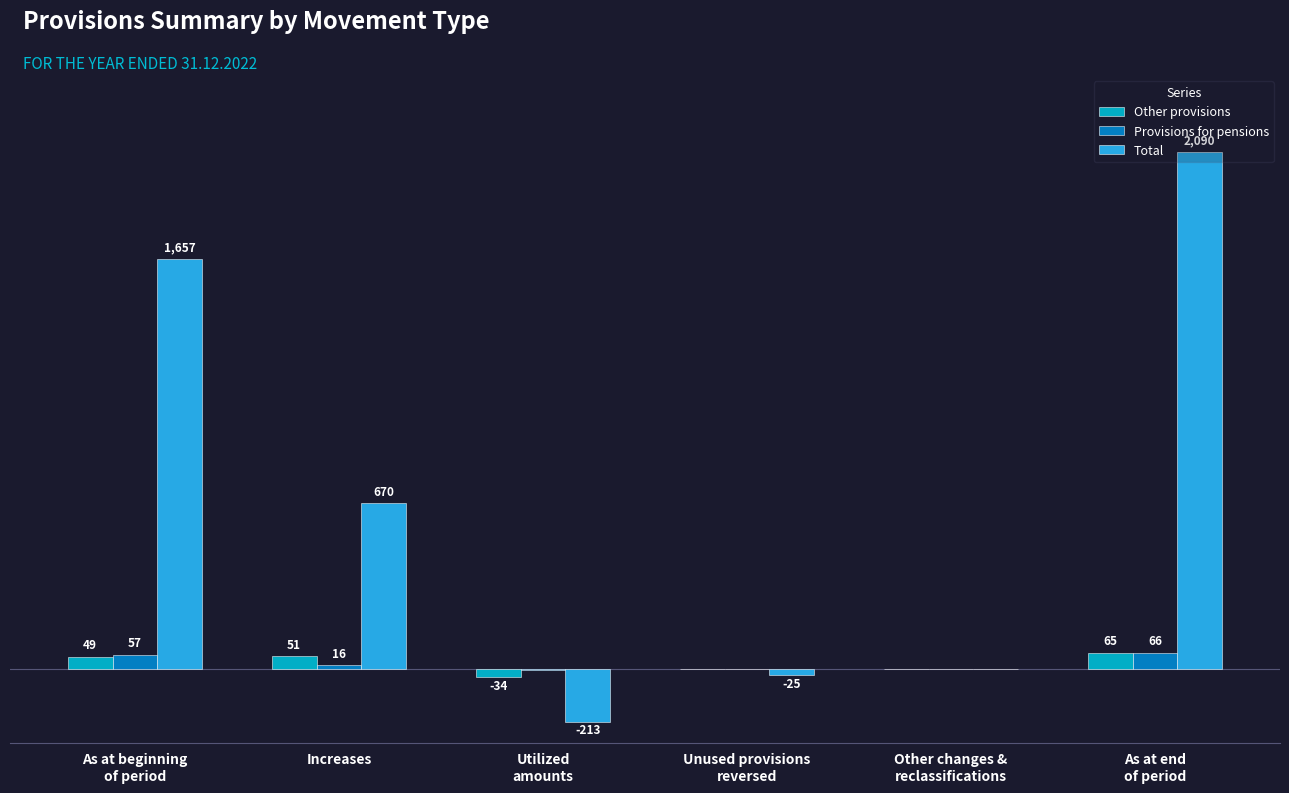

Does the chart contain stacked bars?

No